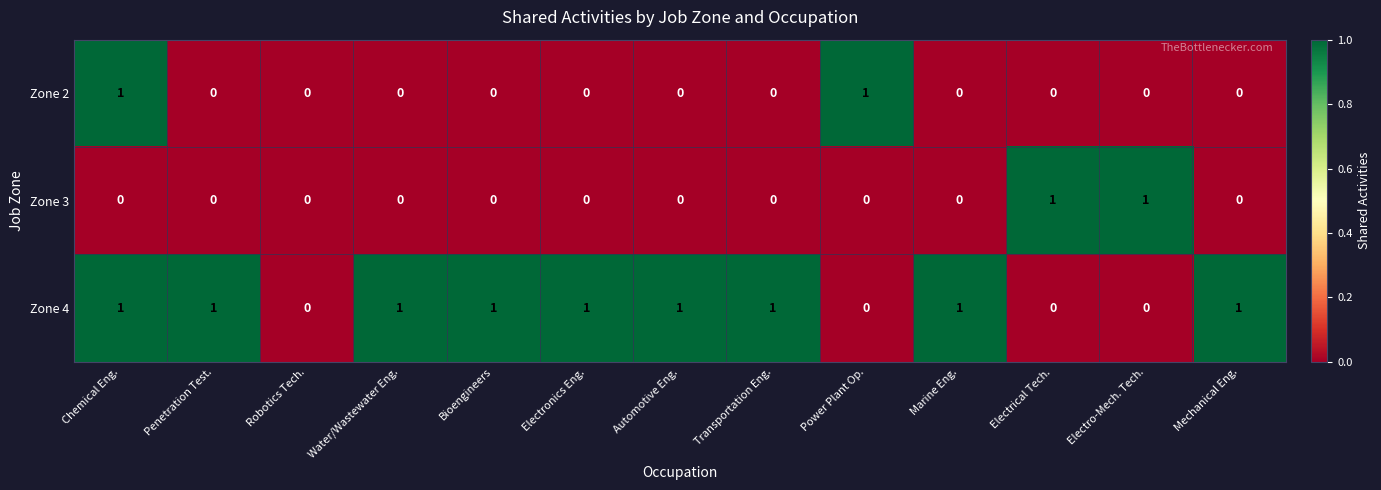

True or false: Zone 2 has a value of 0 at Automotive Eng..

True